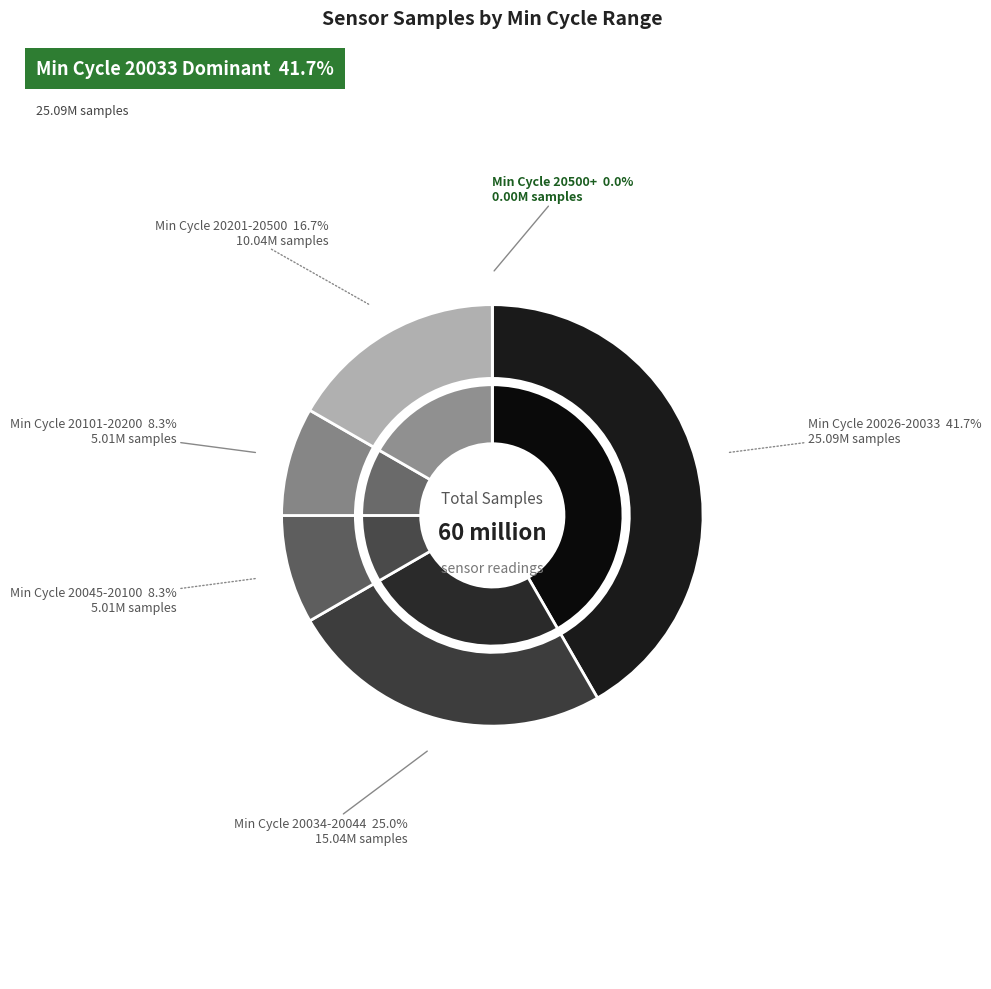

Is it true that 28 is 15% of the pie?

False